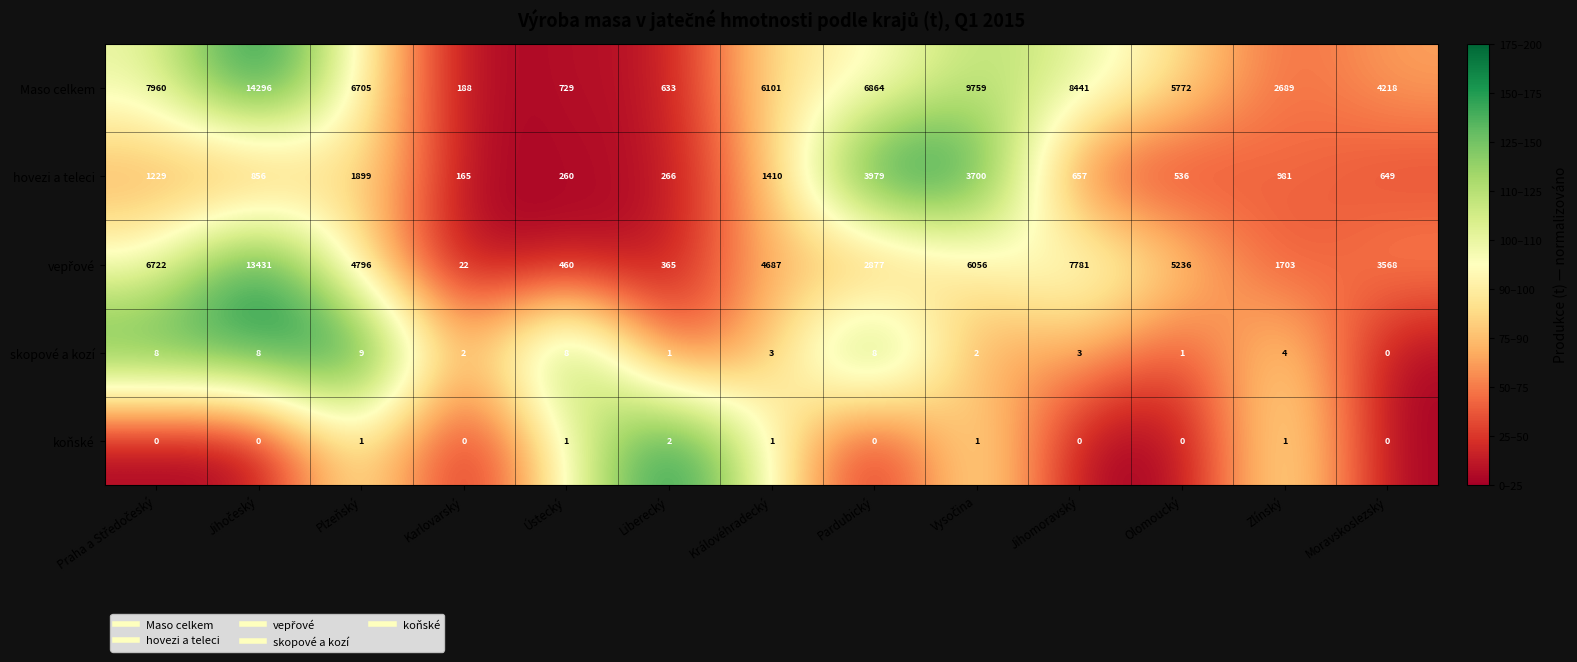

At how many categories does at least one series exceed 71?

13